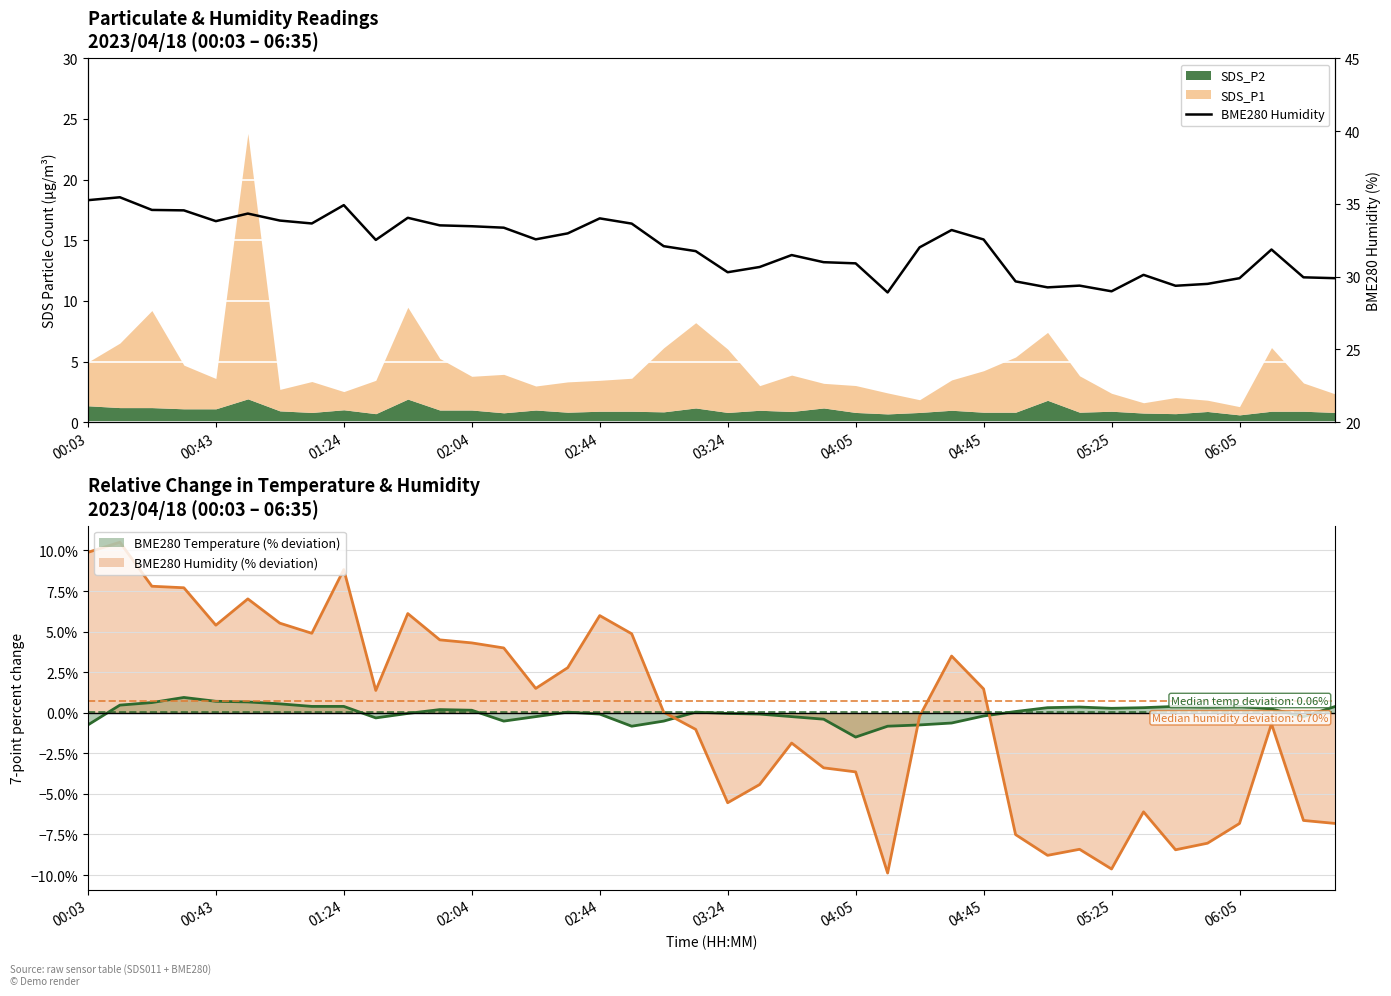

Does the chart display data point markers on the line(s)?

No